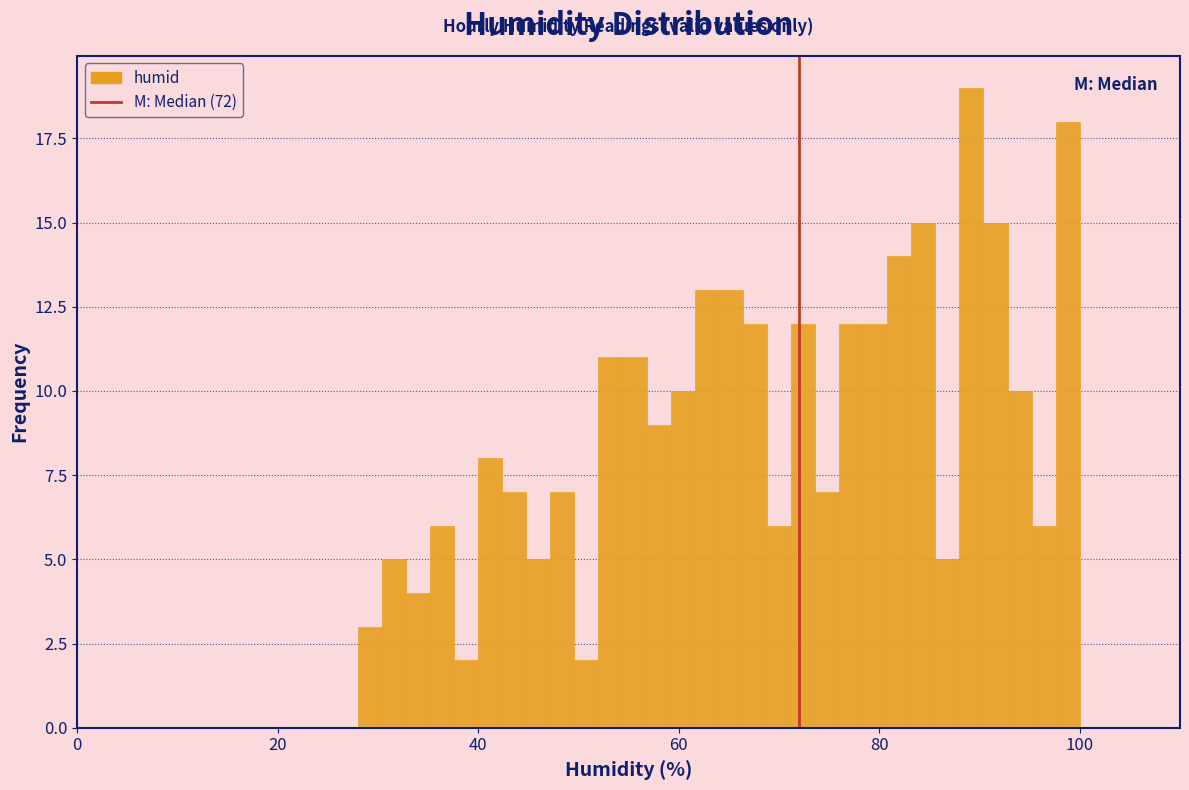

Read against the x-axis, roughly where is the centre of the tallest bar?

90